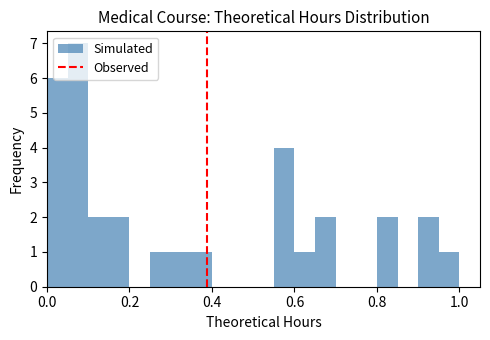

Around what value on the x-axis is the tallest bar? Give the approximate position of its centre, as read against the axis.

0.08